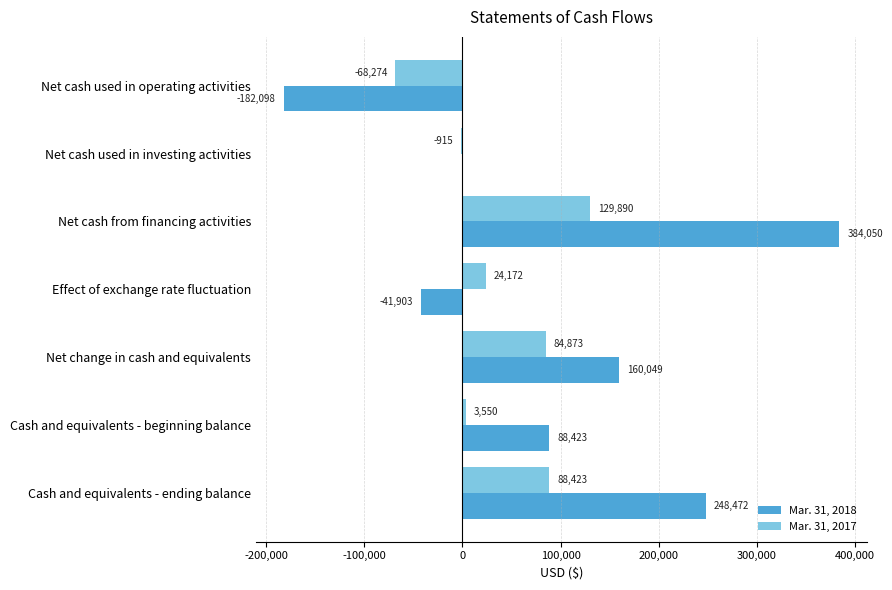

Between Net cash used in operating activities and Net cash used in investing activities, which series saw the biggest shift?

Mar. 31, 2018